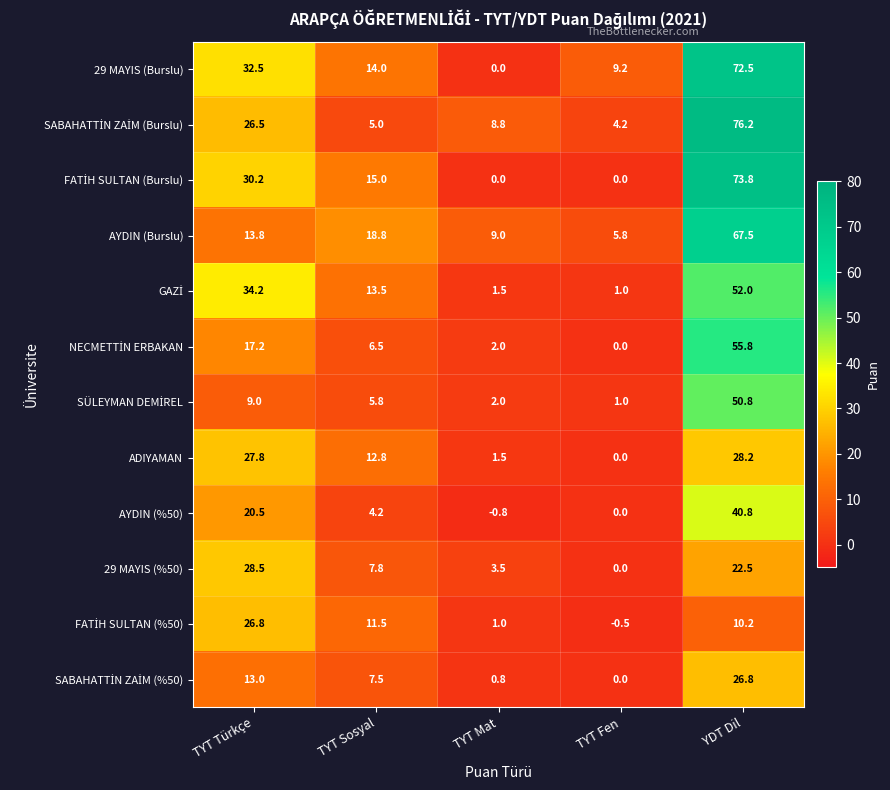

The 29 MAYIS (%50) series shows 3.5 at TYT Mat. True or false?

True